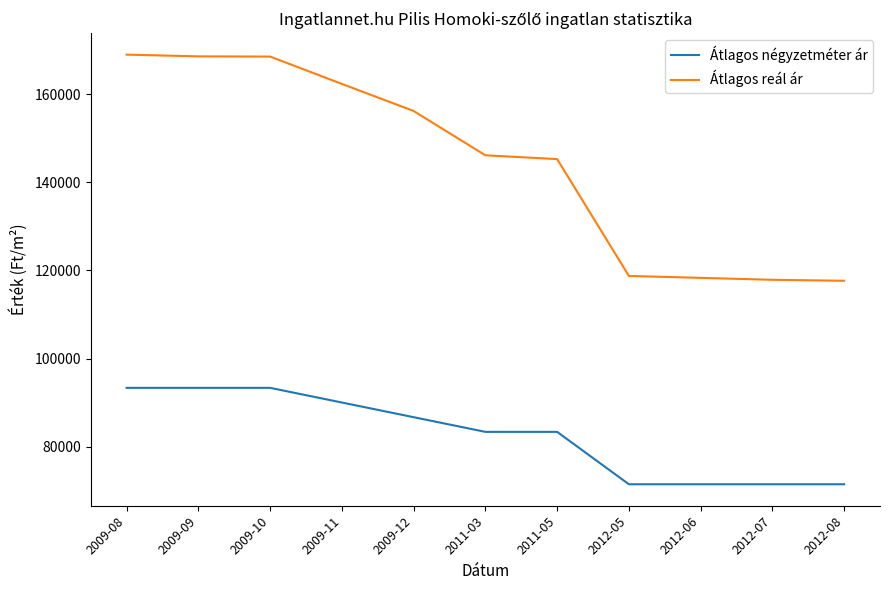

Does the chart display data point markers on the line(s)?

No